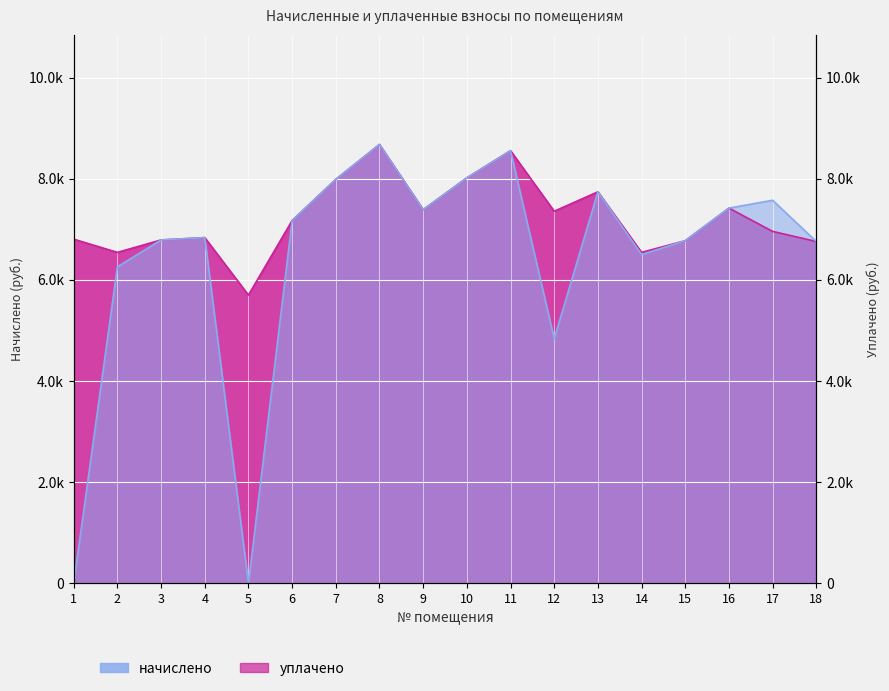

What is the total value across all series at 17?

14532.2